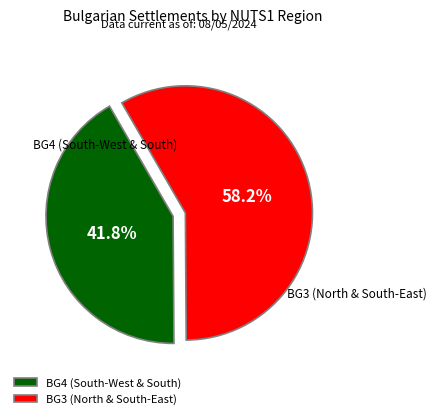

What is the largest slice in the pie chart?

BG3 (North & South-East)